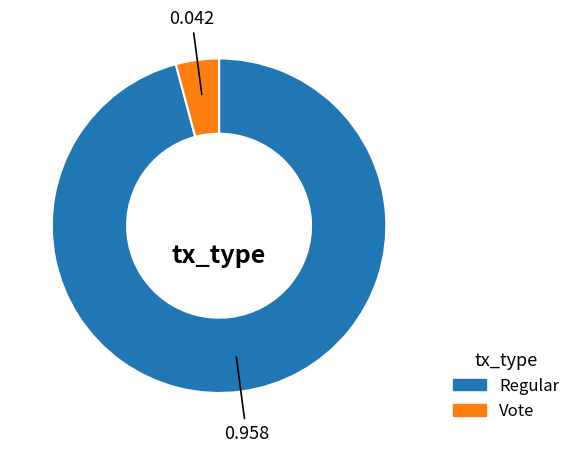

Is there any slice that represents more than half of the pie?

Yes